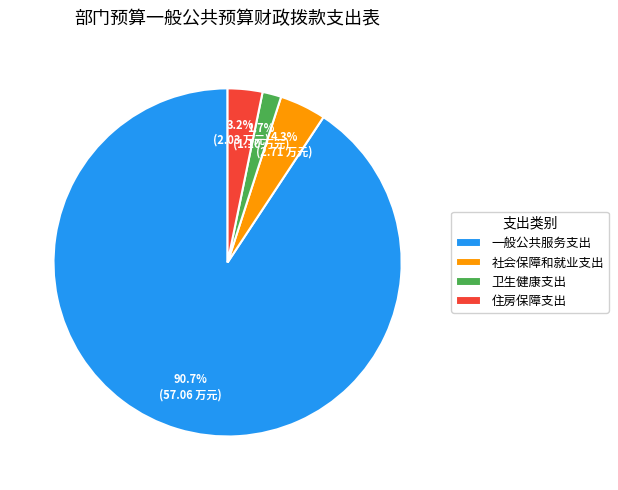

Rank the categories by value from highest to lowest.

一般公共服务支出, 社会保障和就业支出, 住房保障支出, 卫生健康支出